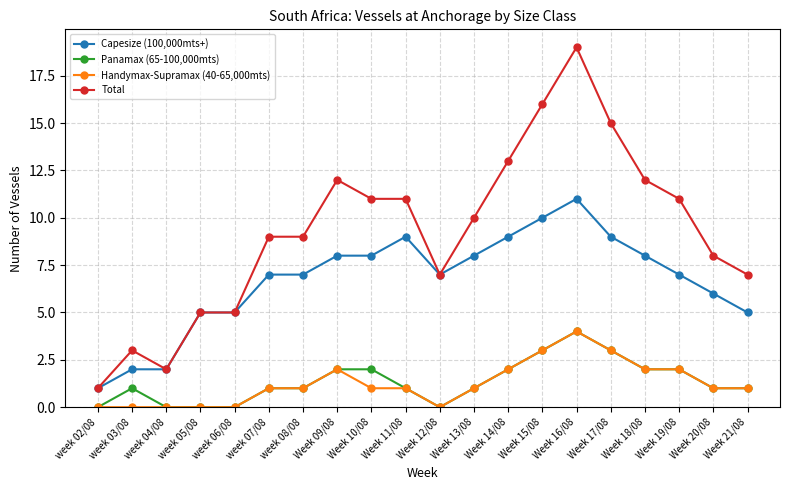

What is the difference between the second highest and minimum values in the Total series?

15